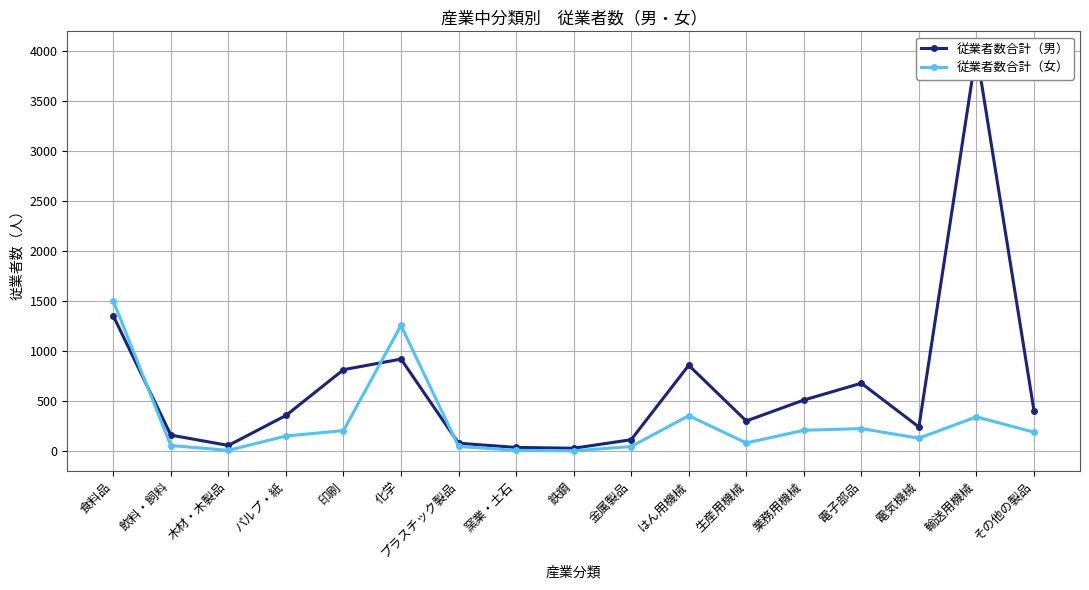

How many values in the 従業者数合計（女） series exceed 153?

8